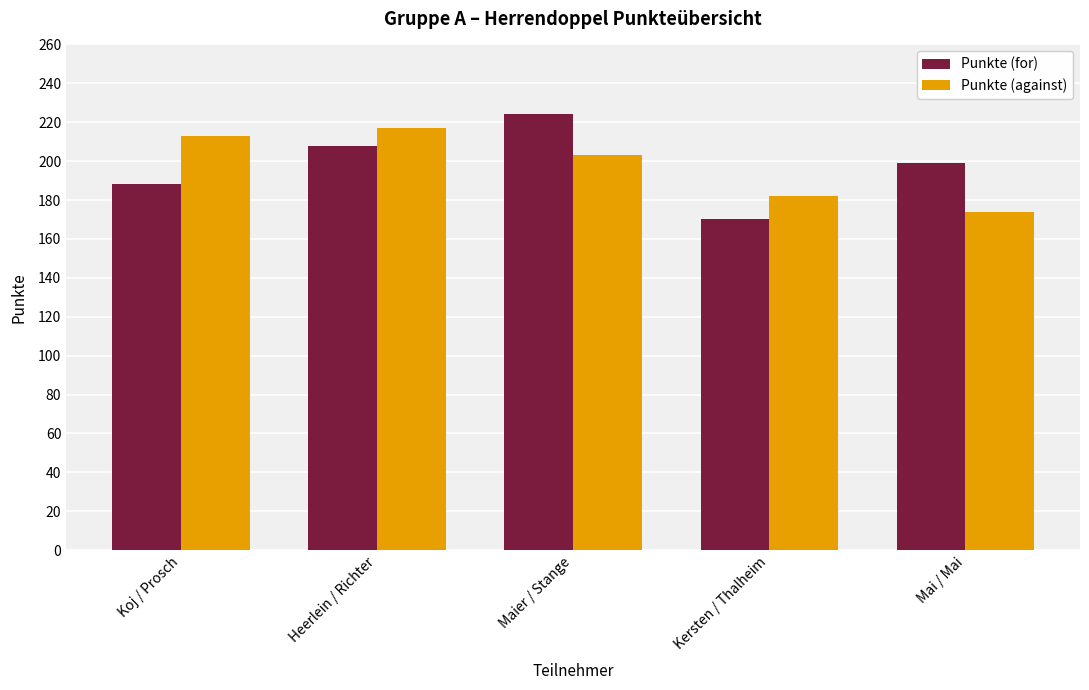

Which category has the lowest value in the Punkte (against) series?

Mai / Mai